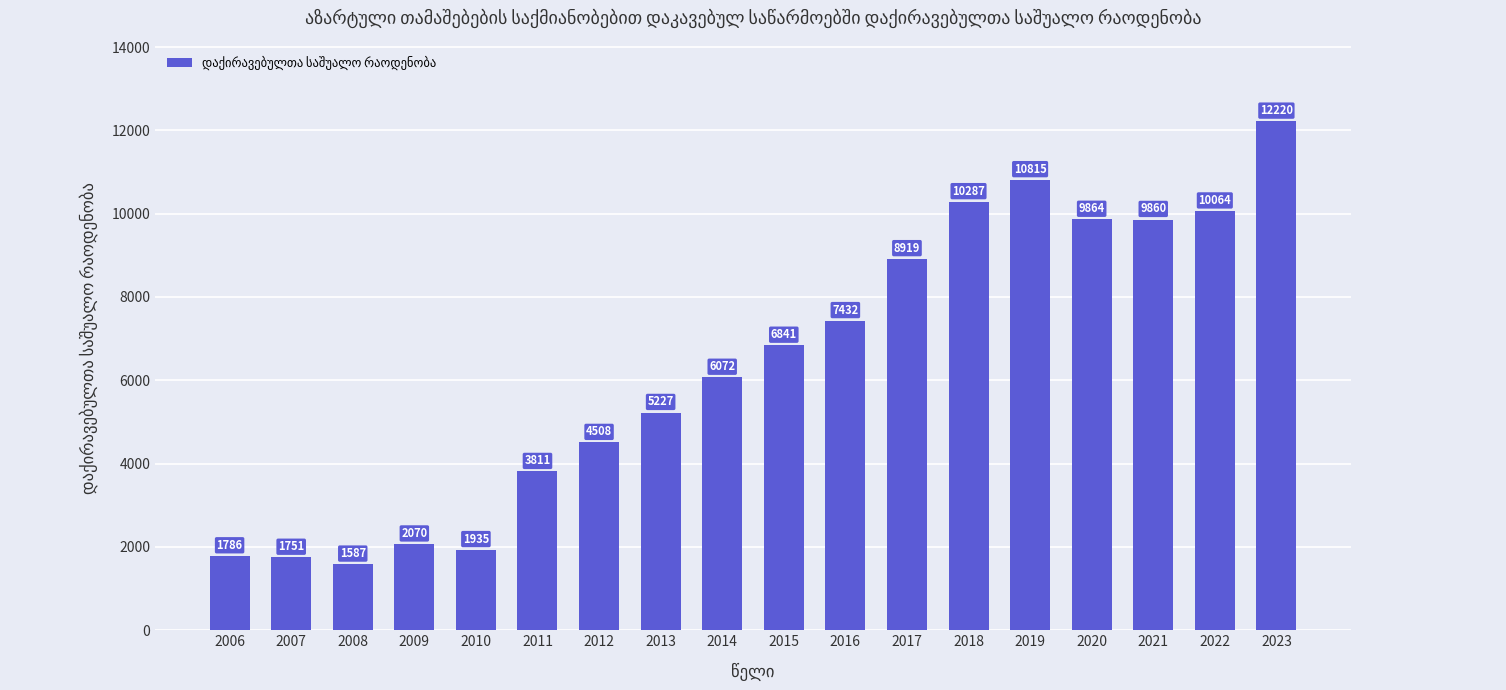

How many bars are there in total?

18